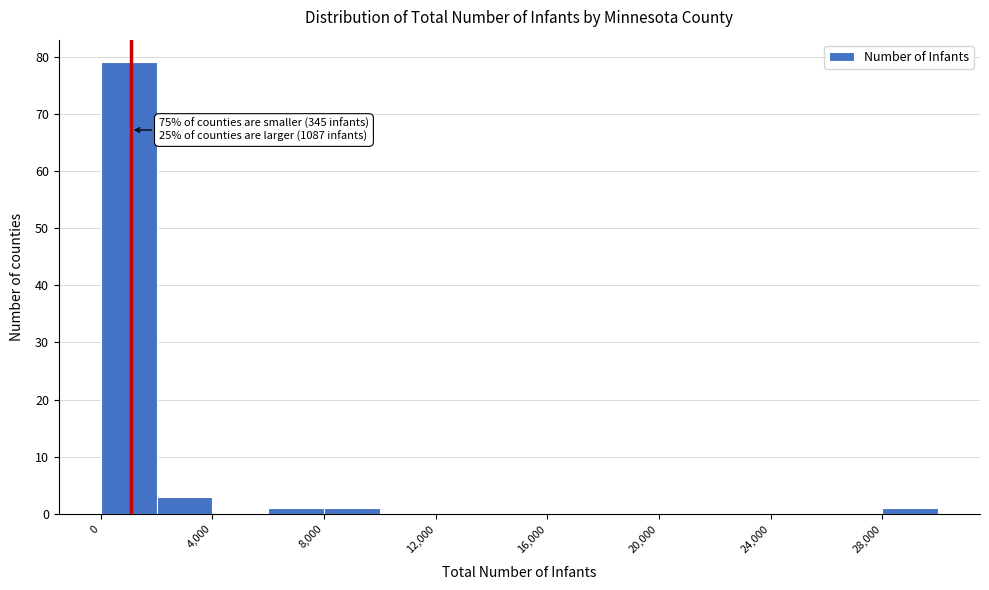

Over which range of the x-axis is the bar tallest?

0 to 2000